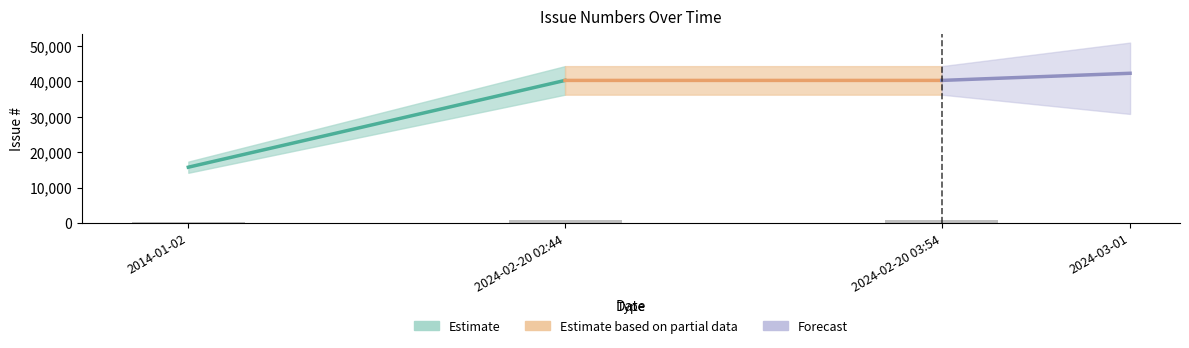

What is the difference between the maximum and minimum values?

489.8